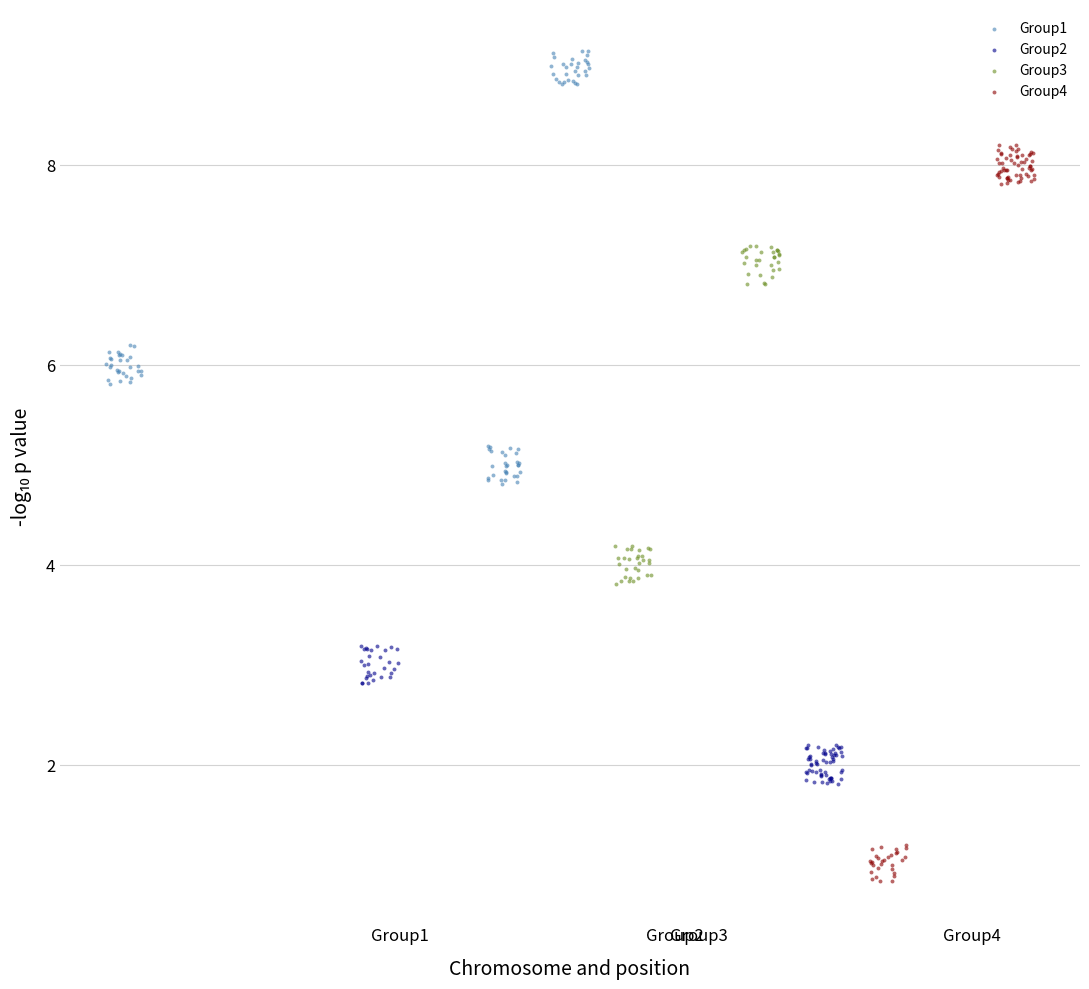

Which series contains the lowest Y value?

Group4